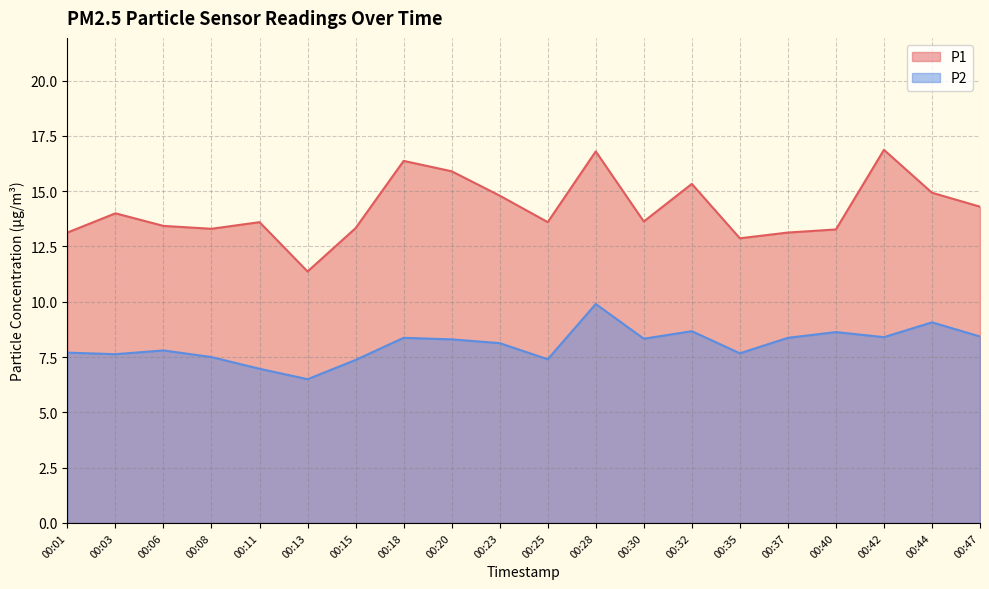

At which category does the chart reach its minimum across all series?

00:13